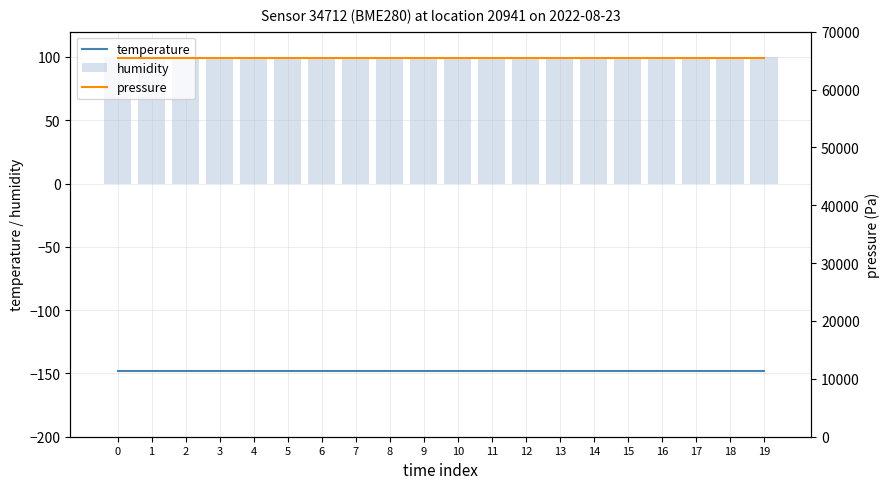

Is it true that temperature equals -148.4 at 10?

True